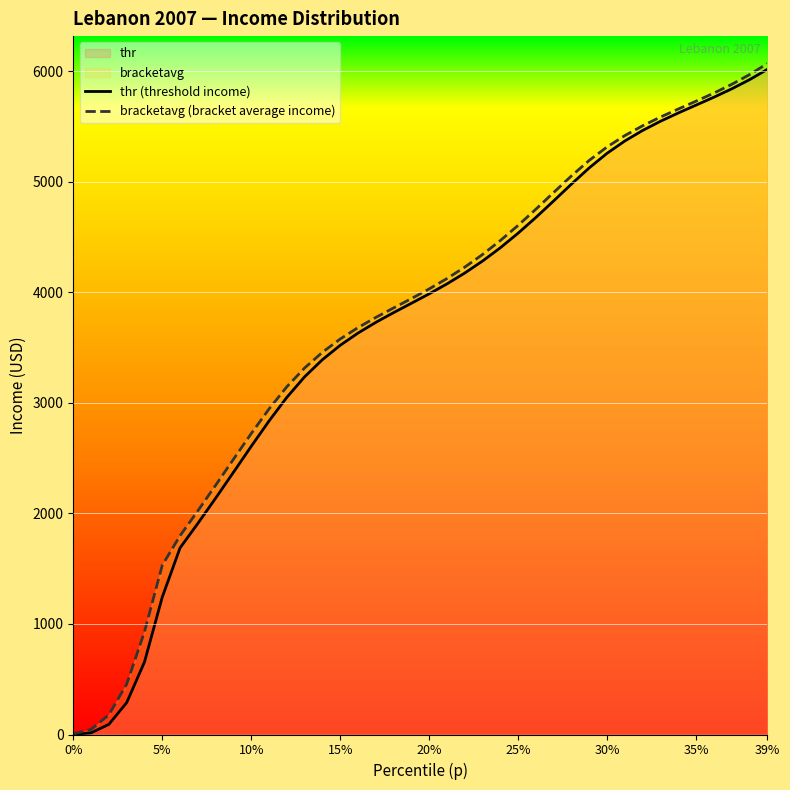

How many series are shown in this chart?

2